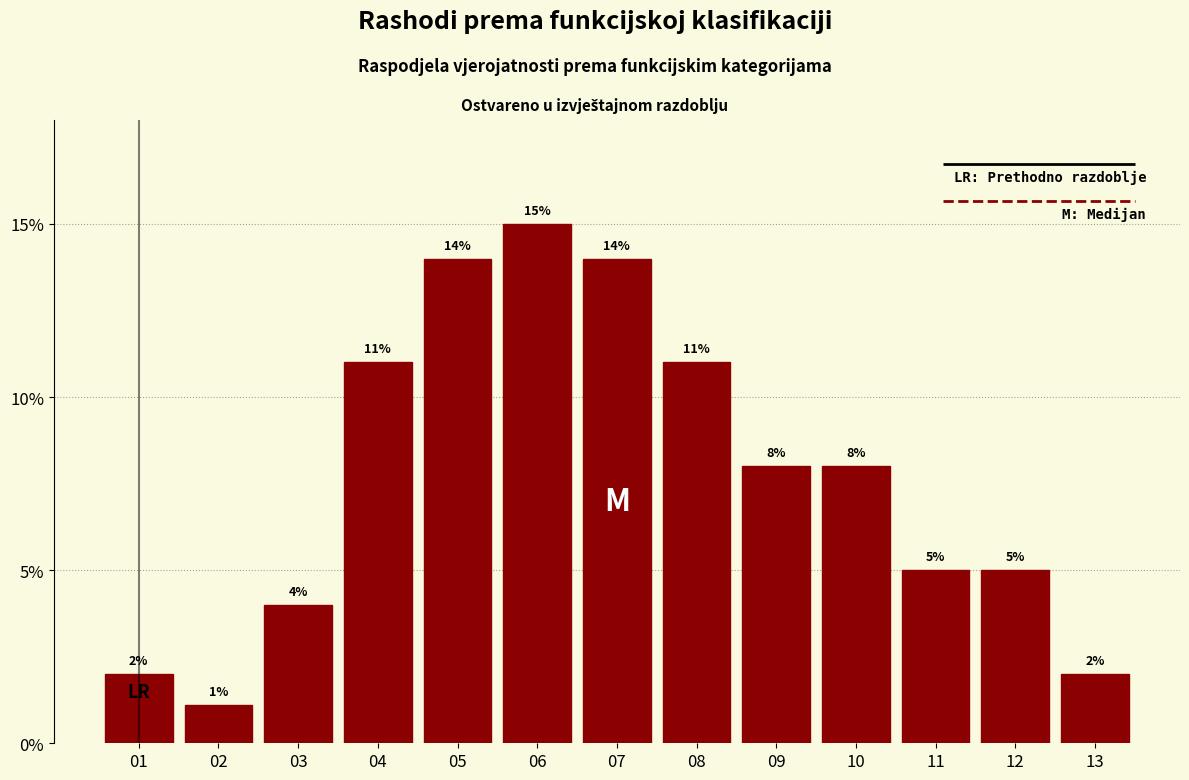

Approximately how many times larger is the value at 03 compared to 06?

0.3